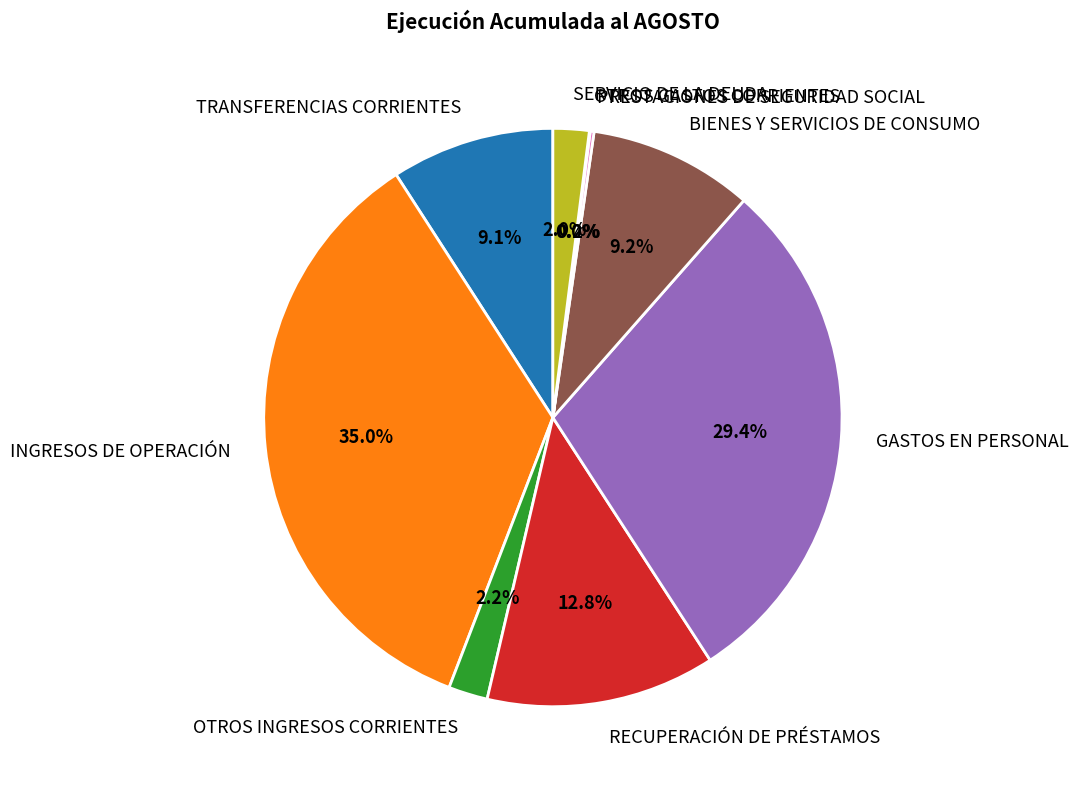

The GASTOS EN PERSONAL slice represents 29% of the pie. True or false?

True